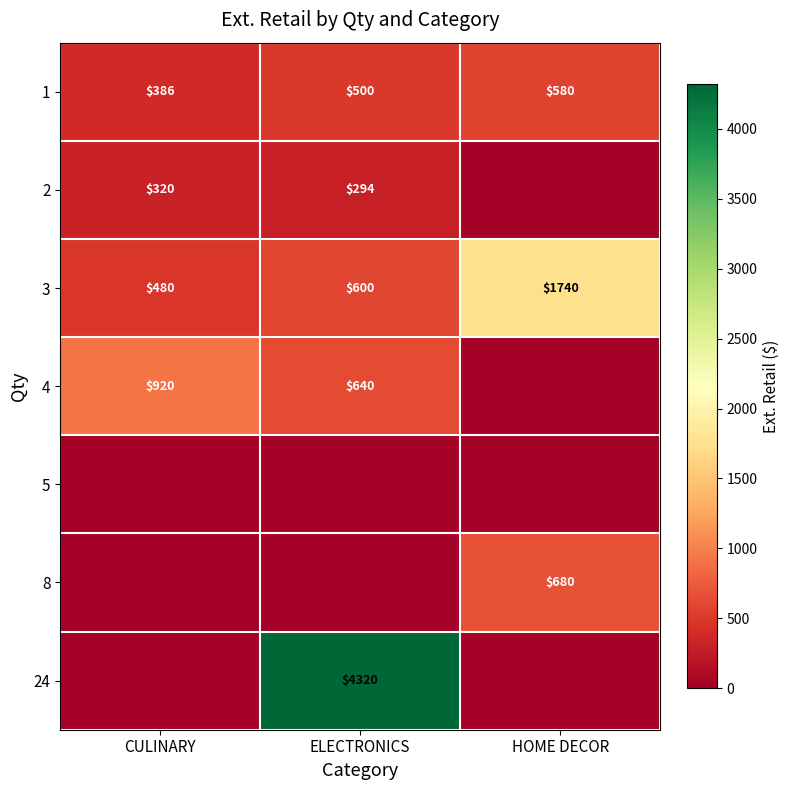

The value of 3 at ELECTRONICS is 1027. True or false?

False